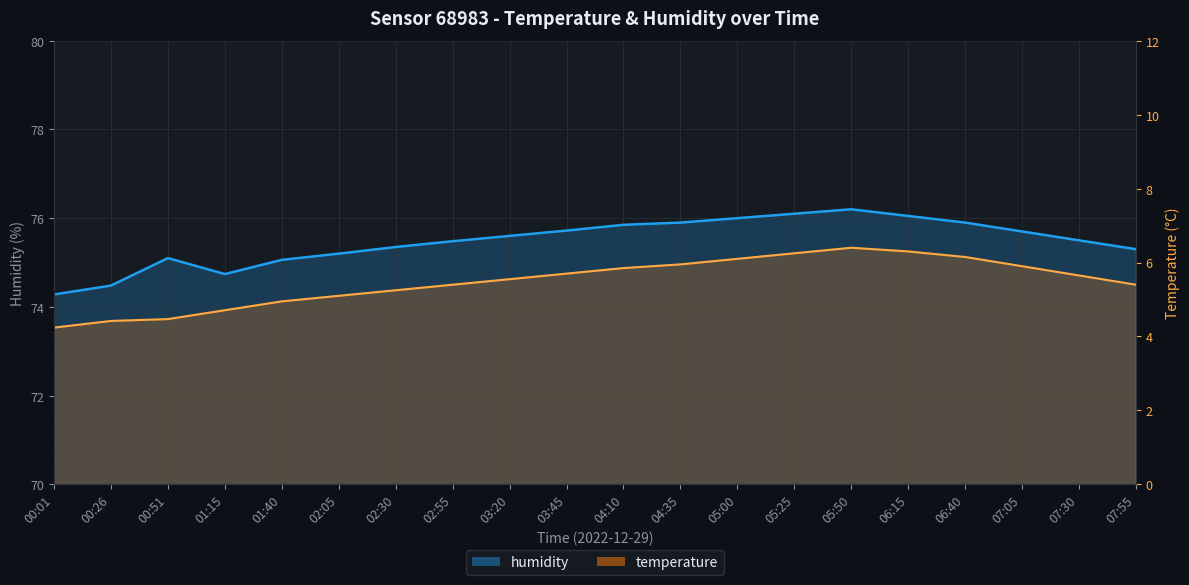

Which category has the lowest value across all series?

00:01